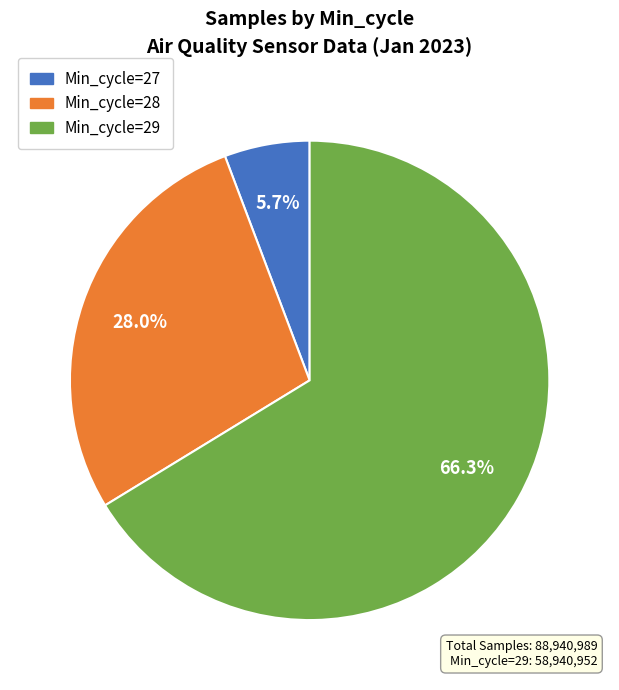

Is there a majority slice in this chart?

Yes